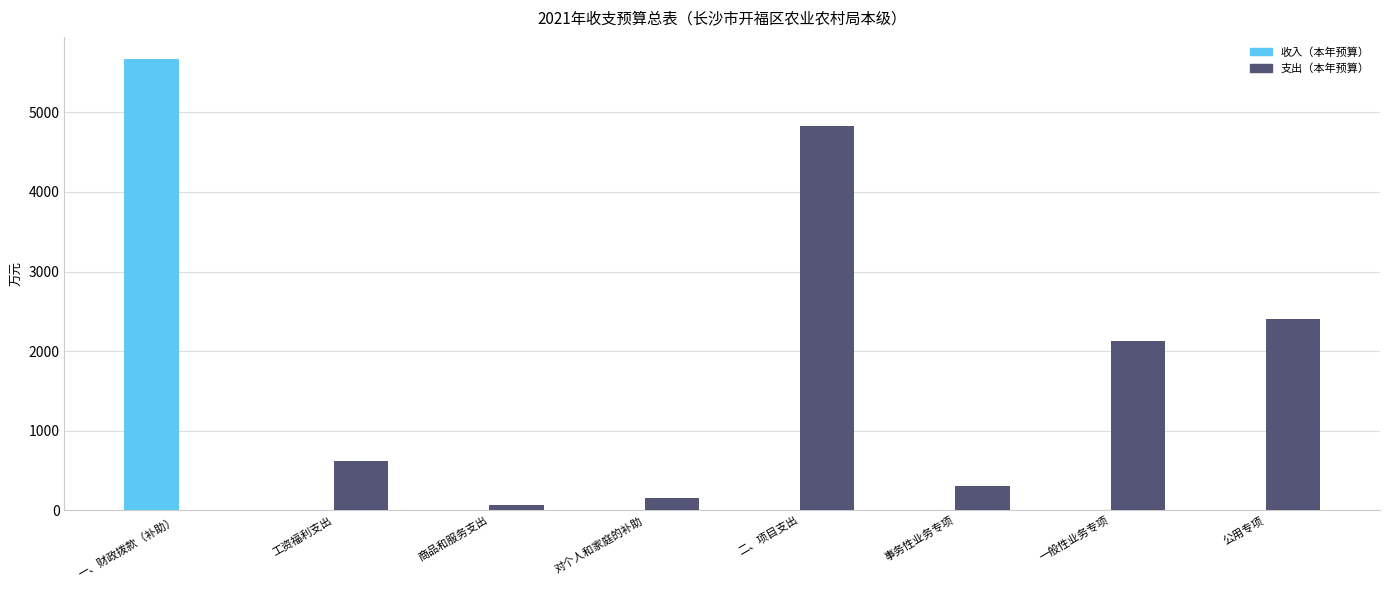

Which category has the highest value in the 支出（本年预算） series?

二、项目支出